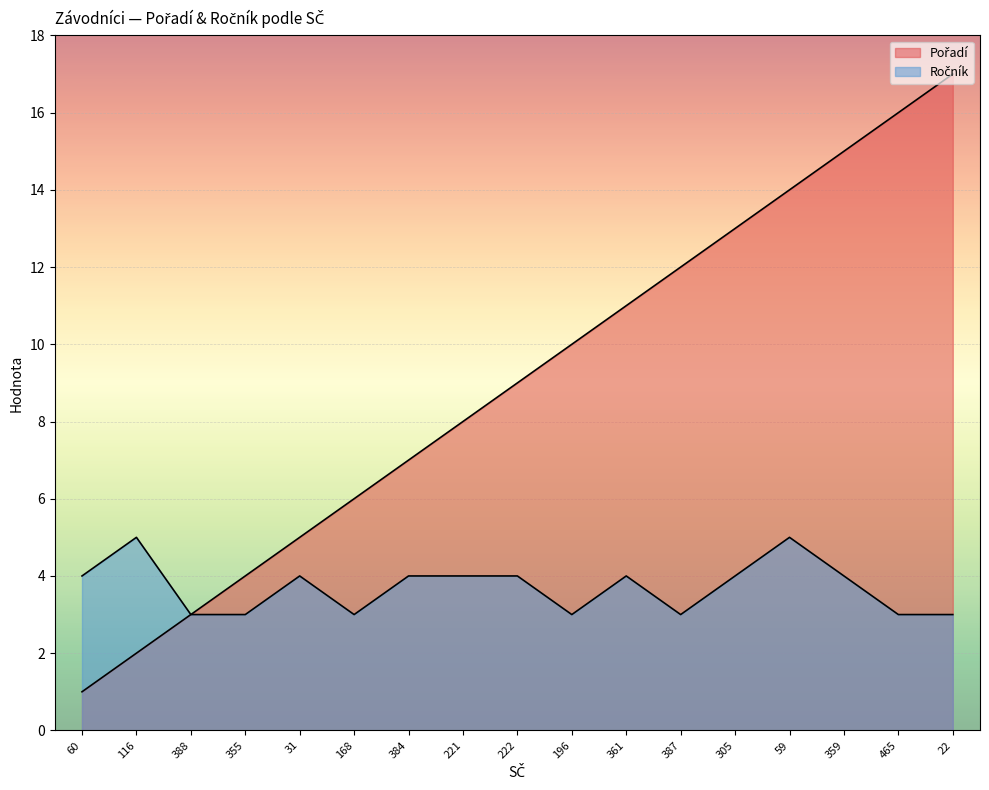

At which category is the sum across all series the highest?

22